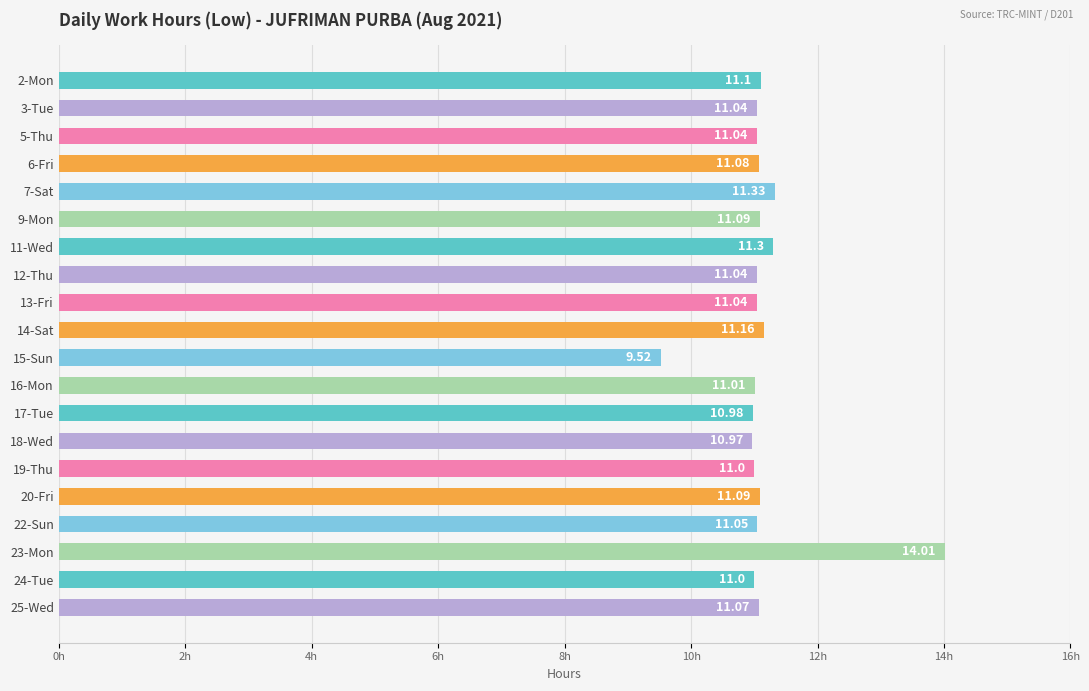

Which has a higher value, 7-Sat or 15-Sun?

7-Sat